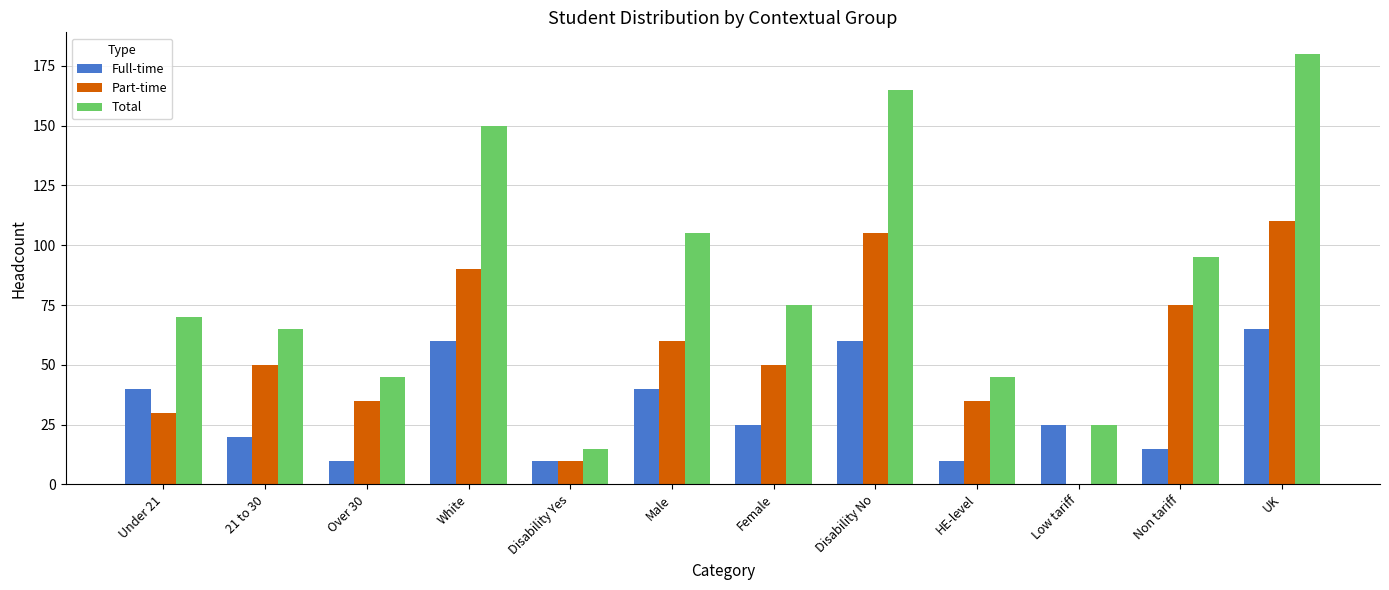

Between White and Male, which series saw the biggest shift?

Total